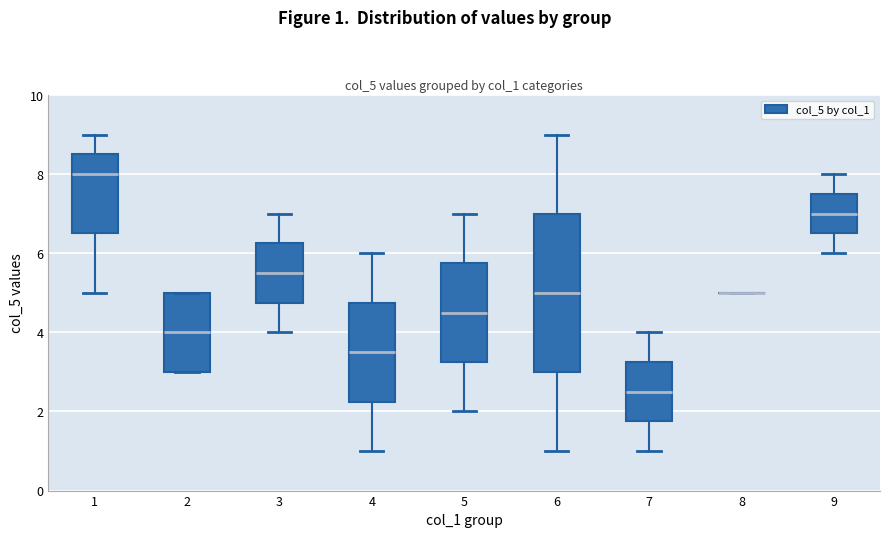

Comparing the boxes themselves (not the whiskers), which one is the tallest?

6